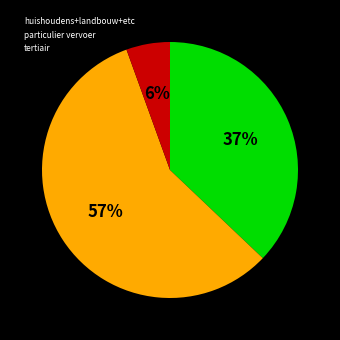

Rank the categories by value from highest to lowest.

particulier vervoer, huishoudens+landbouw+etc, tertiair